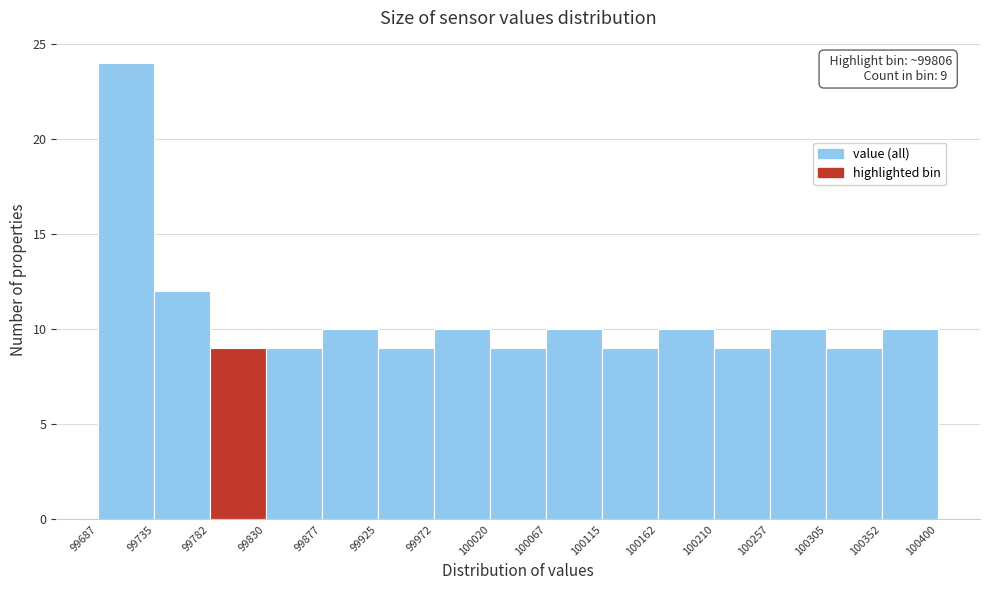

Over which range of the x-axis is the bar tallest?

99687 to 99735